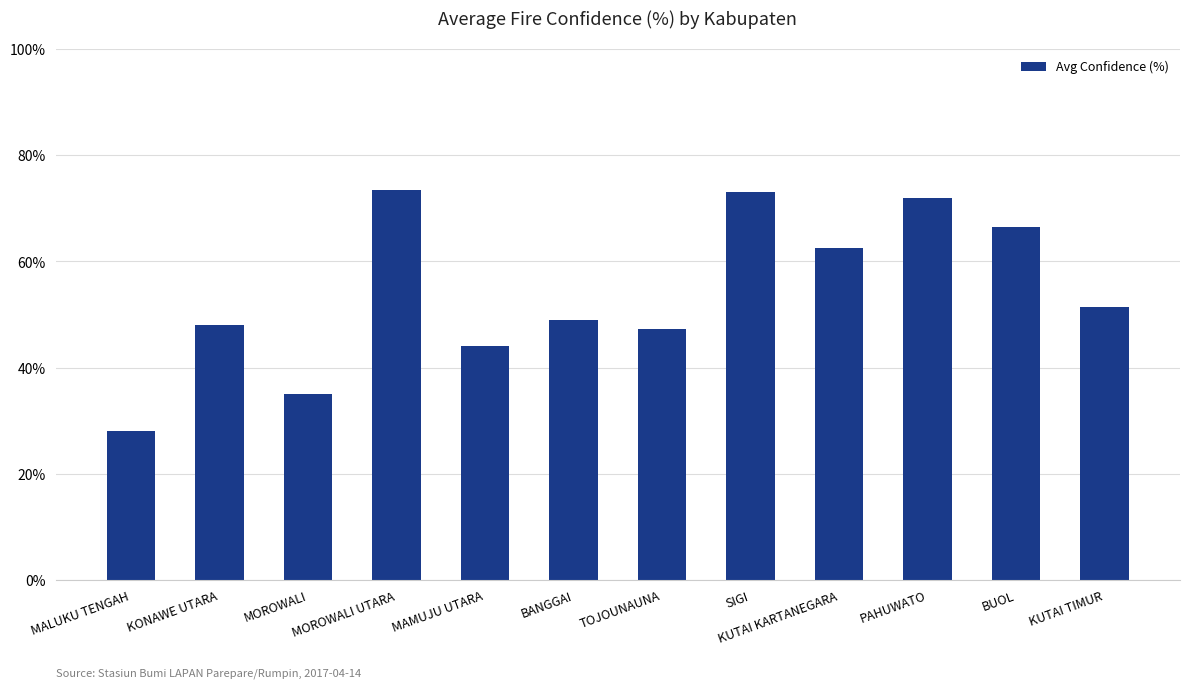

Approximately how many times larger is the value at TOJOUNAUNA compared to SIGI?

0.6